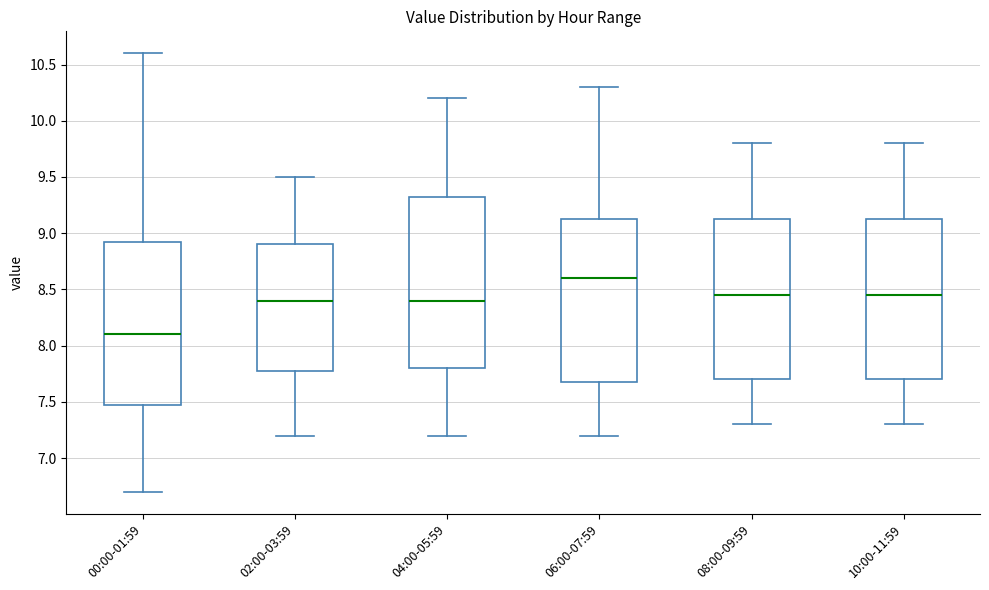

Reading left to right, transcribe this box plot: for each box, give where its median line is, the range the box spans, and where its two whiskers end, as read against the y-axis. The values are not printed on the chart, so give them approximately, as read against the axis.

00:00-01:59: median 8.10, box 7.50 to 8.95, whiskers 6.70 to 10.60
02:00-03:59: median 8.40, box 7.80 to 8.90, whiskers 7.20 to 9.50
04:00-05:59: median 8.40, box 7.80 to 9.35, whiskers 7.20 to 10.20
06:00-07:59: median 8.60, box 7.70 to 9.15, whiskers 7.20 to 10.30
08:00-09:59: median 8.45, box 7.70 to 9.15, whiskers 7.30 to 9.80
10:00-11:59: median 8.45, box 7.70 to 9.15, whiskers 7.30 to 9.80